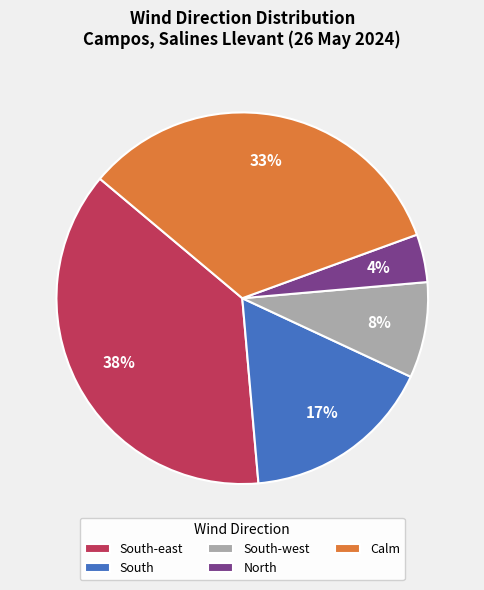

Approximately how many times larger is the value at Calm compared to South-east?

0.9